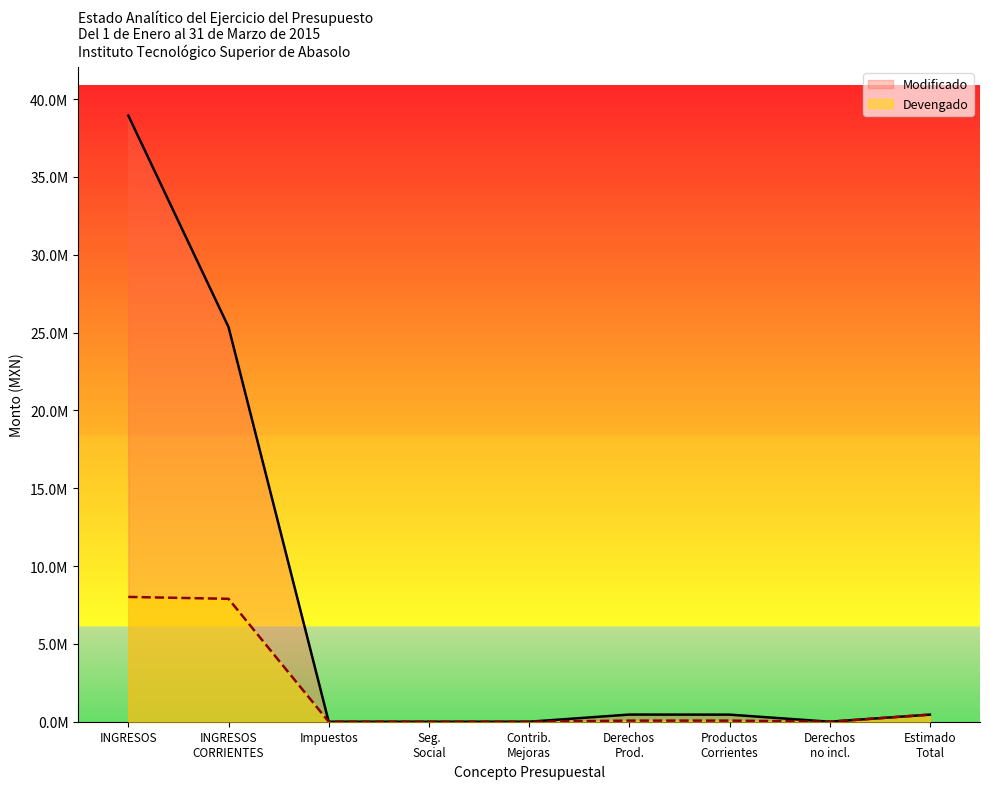

What is the value of the Devengado point at the 1st from the left?

8016480.7